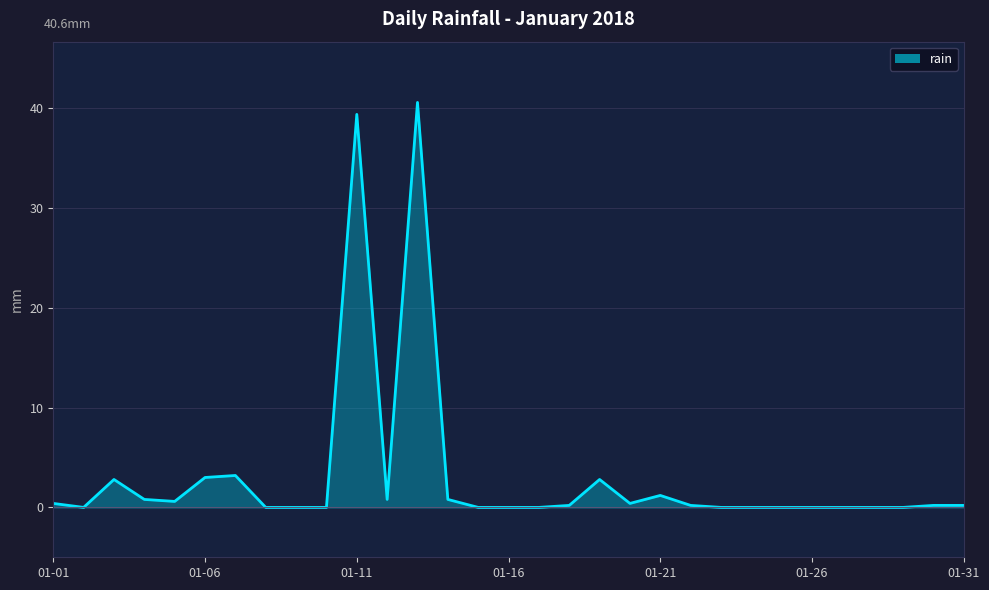

Count the number of data series in this chart.

1